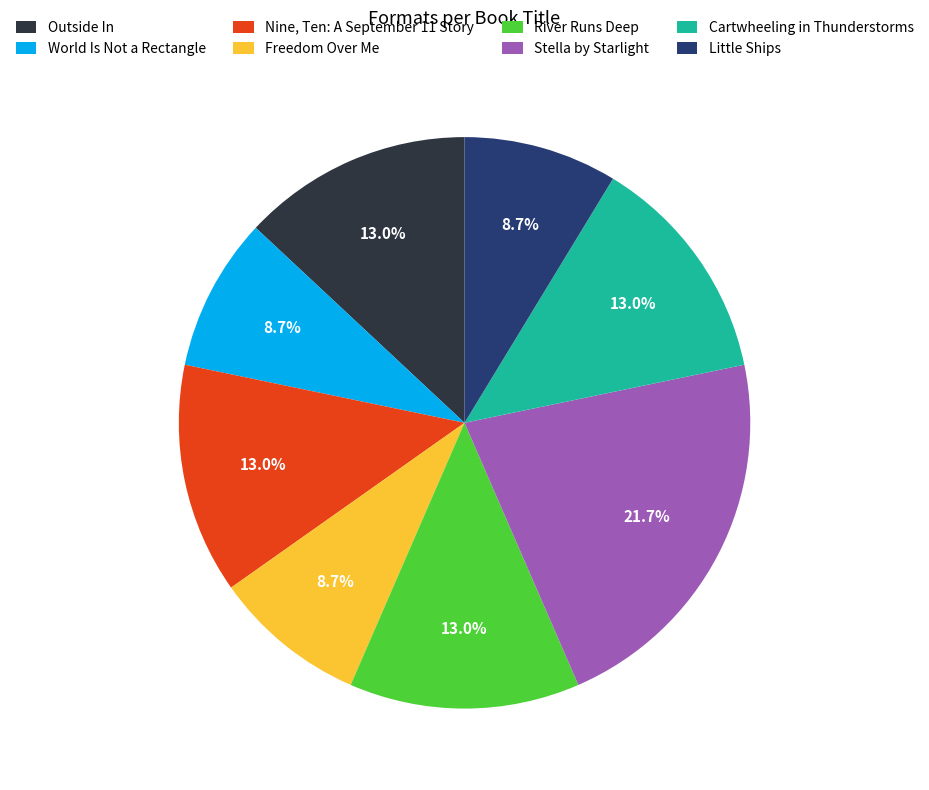

How many segments does this pie chart have?

8